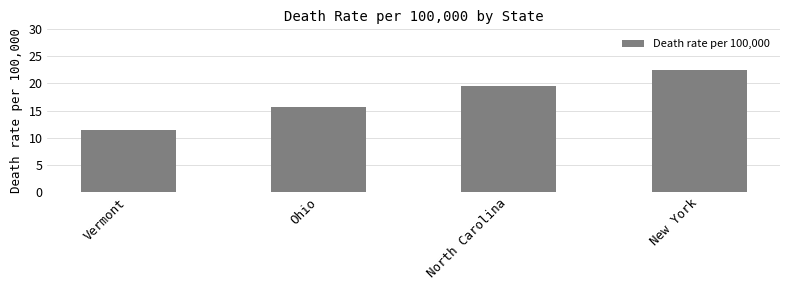

What is the greatest value displayed?

22.5